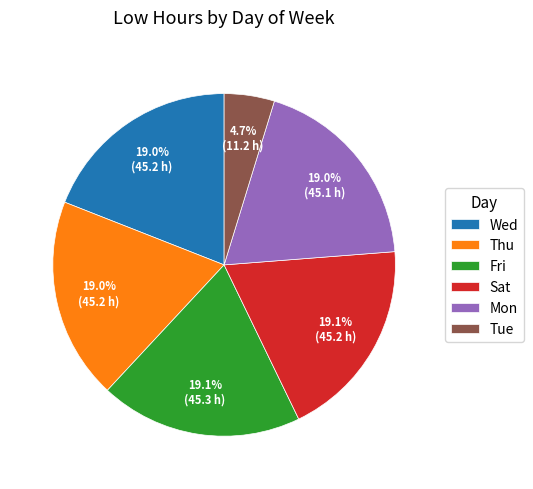

To the nearest percent, what is the average slice percentage?

17%